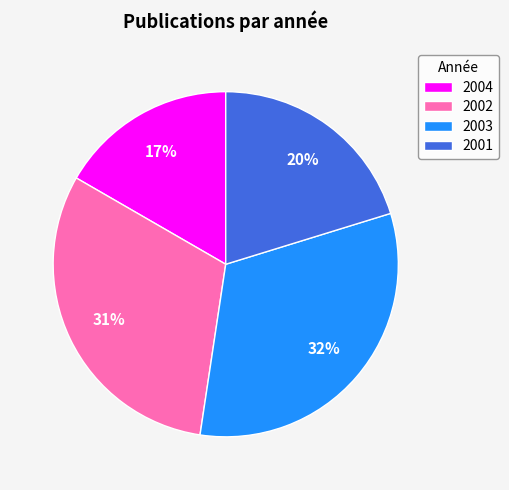

Which has a higher value, 2004 or 2003?

2003